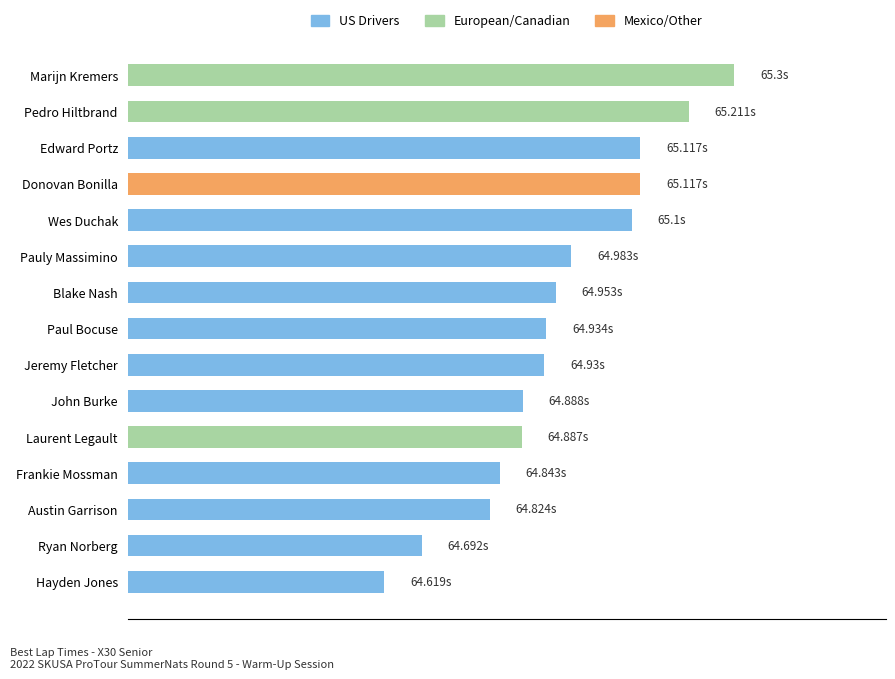

Are the bars horizontal?

Yes